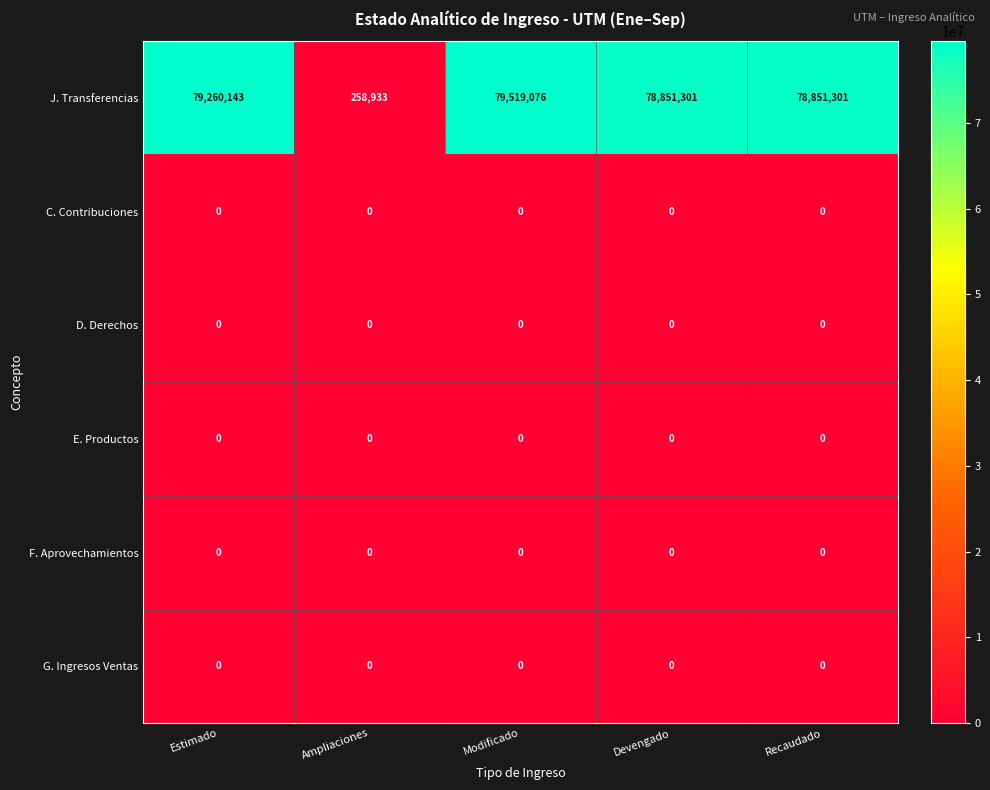

Which category has the highest value across all series?

Modificado